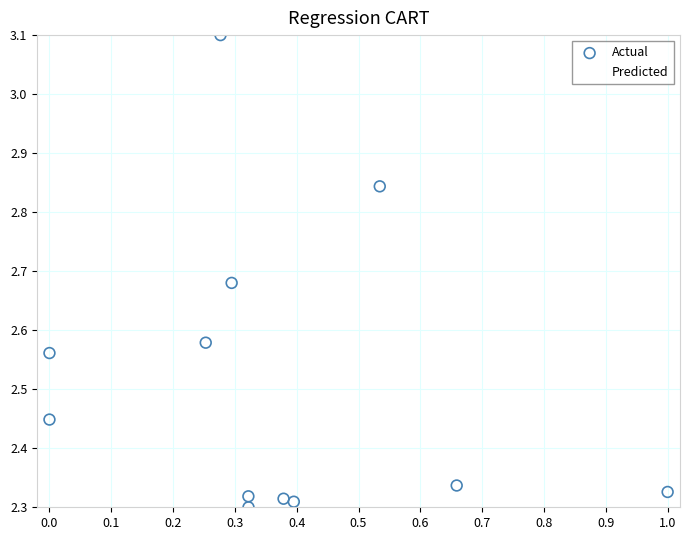

What are all the series names shown in the legend?

Actual, Predicted